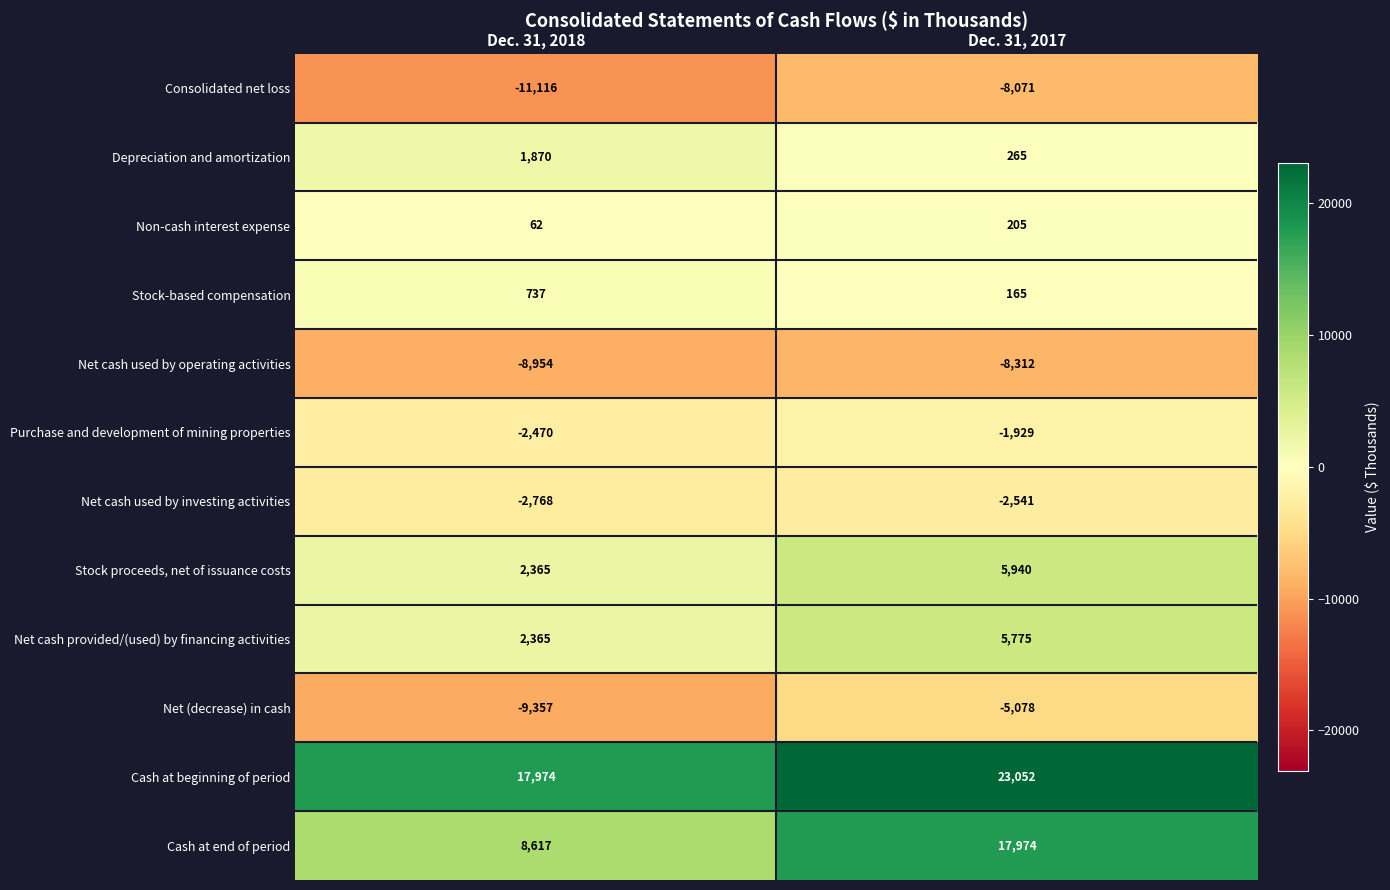

At which category is the sum across all series the highest?

Dec. 31, 2017